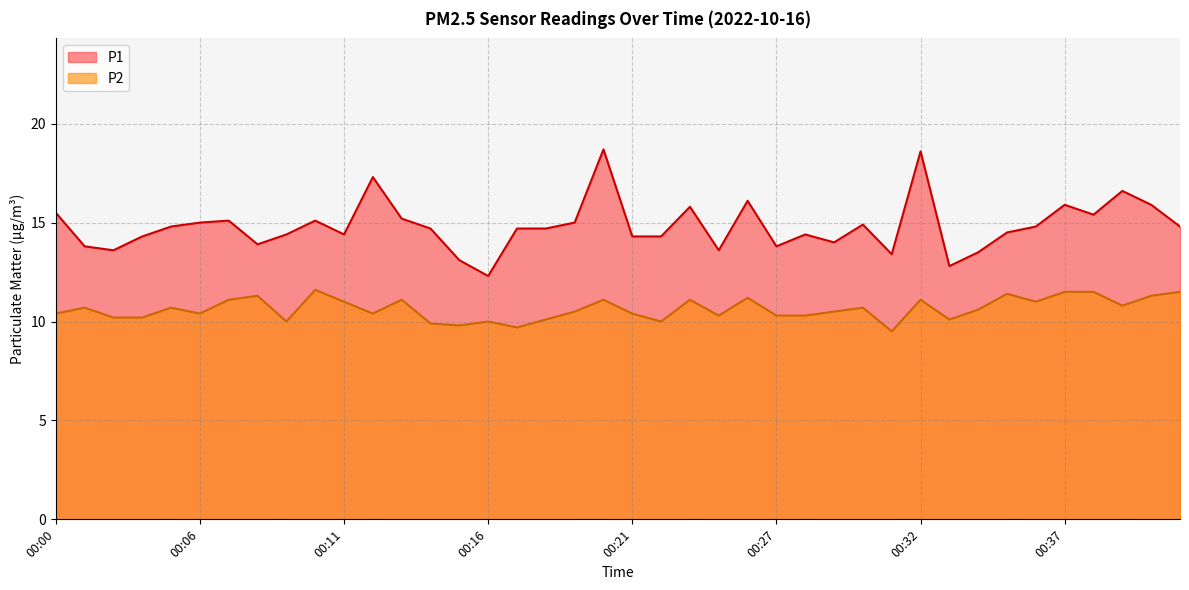

Is the value of P2 at 00:11 greater than the value of P1 at 00:29?

No